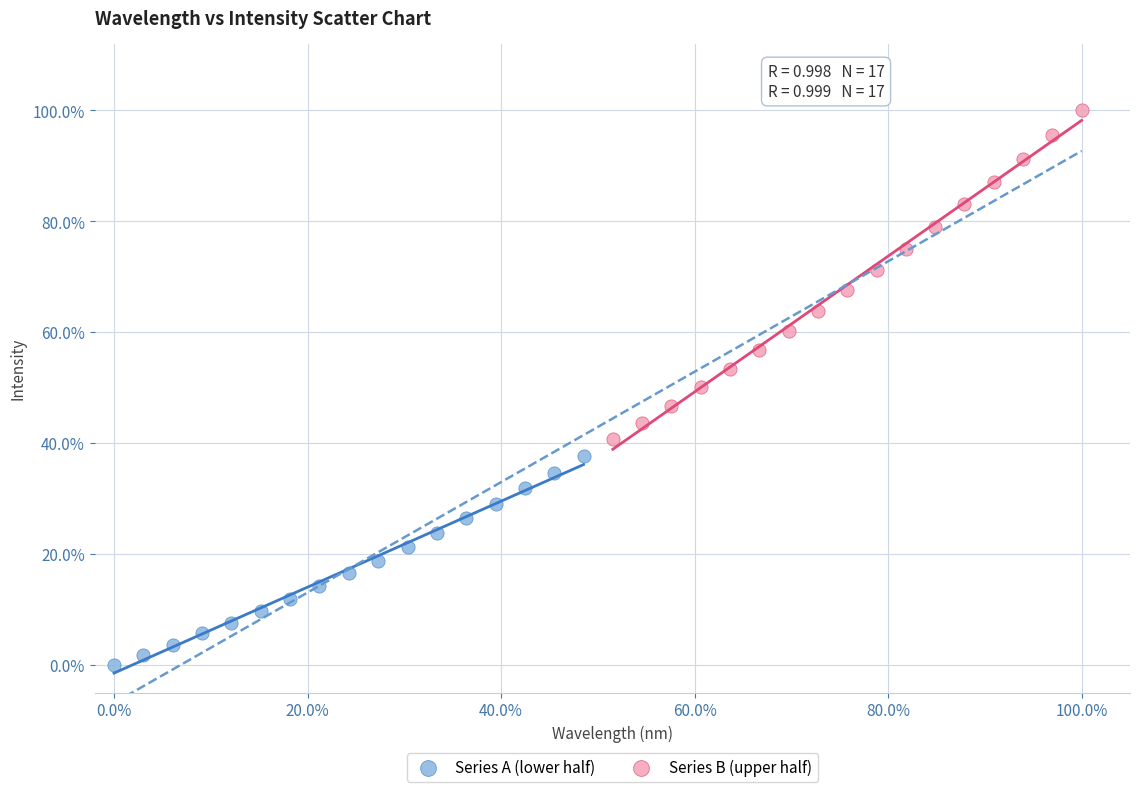

Which series contains the highest Y value?

Series B (upper half)